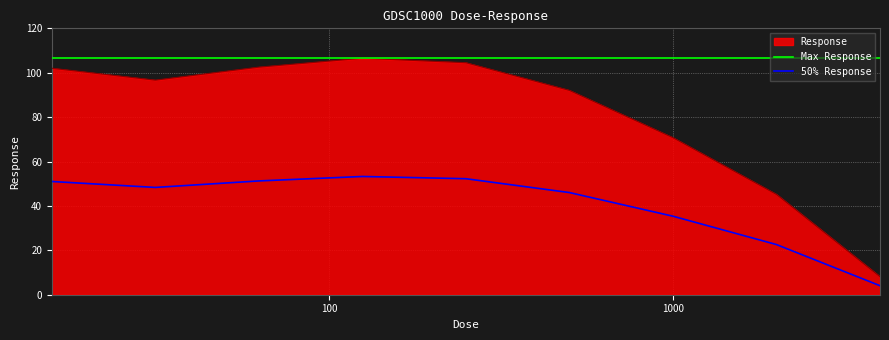

What is the sum of all Max Response values?

958.8